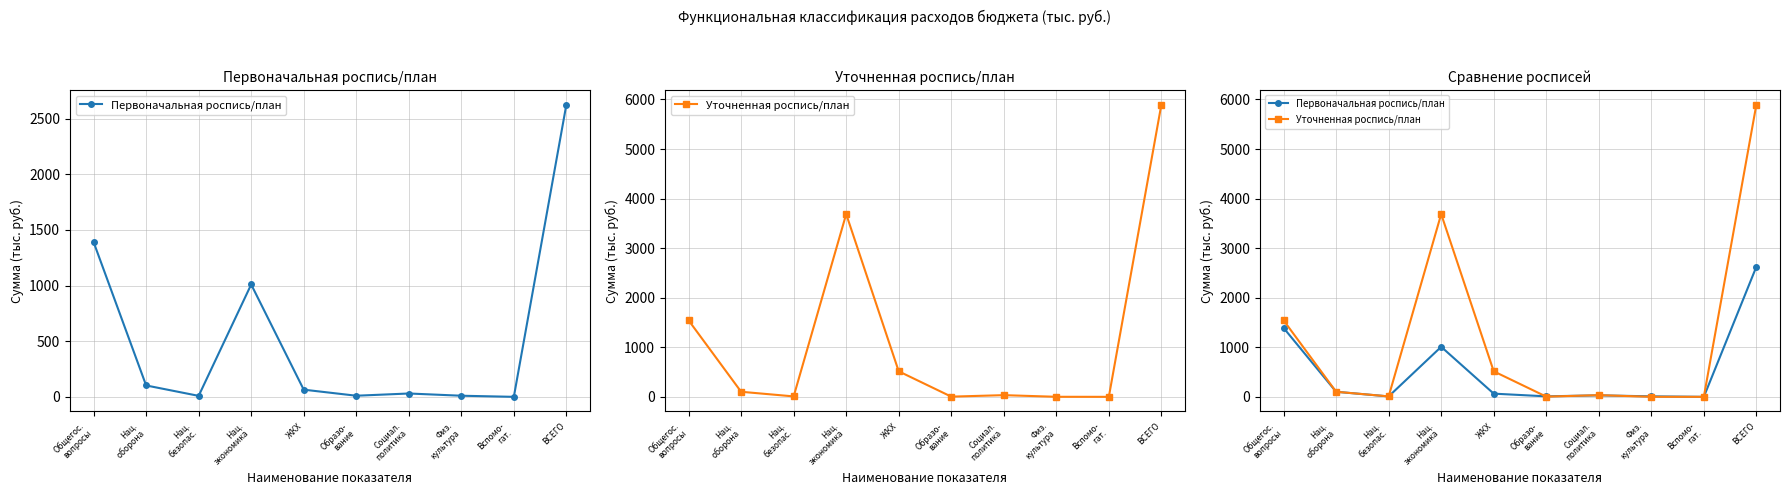

Which category has the highest value across all series?

ВСЕГО